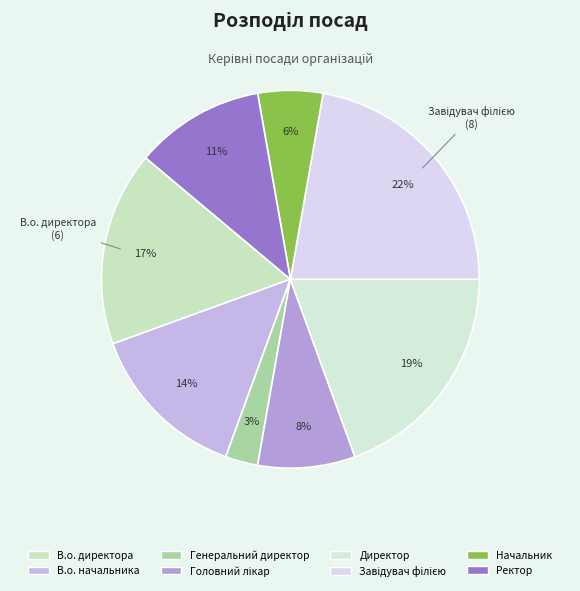

Which has a higher value, В.о. директора or Ректор?

В.о. директора